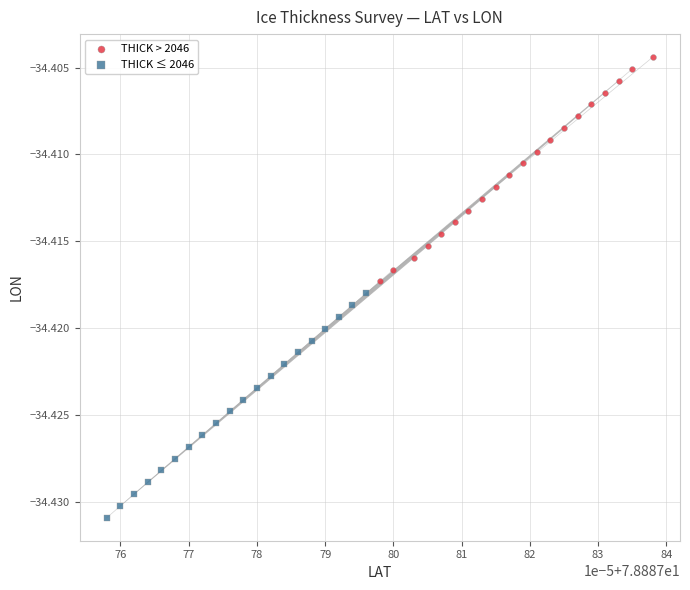

Which series reaches the maximum Y coordinate?

THICK > 2046